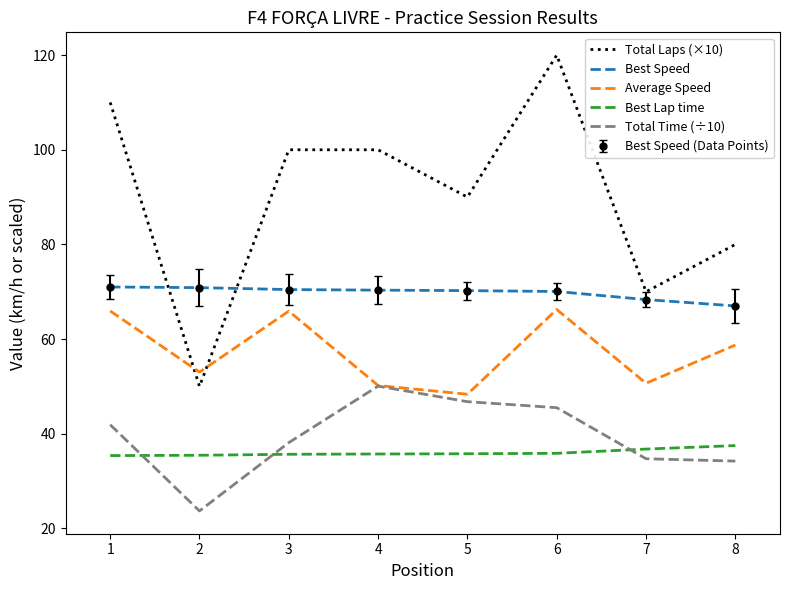

True or false: Best Speed has a value of 108.9 at 7.

False